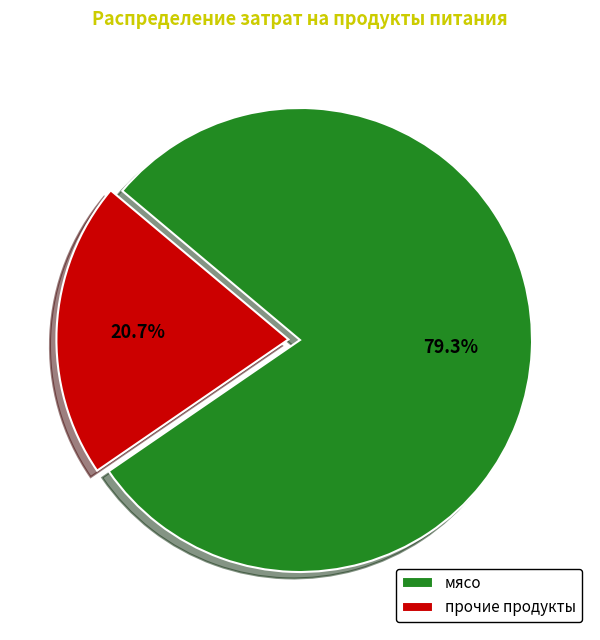

To the nearest percent, what is the average slice percentage?

50%